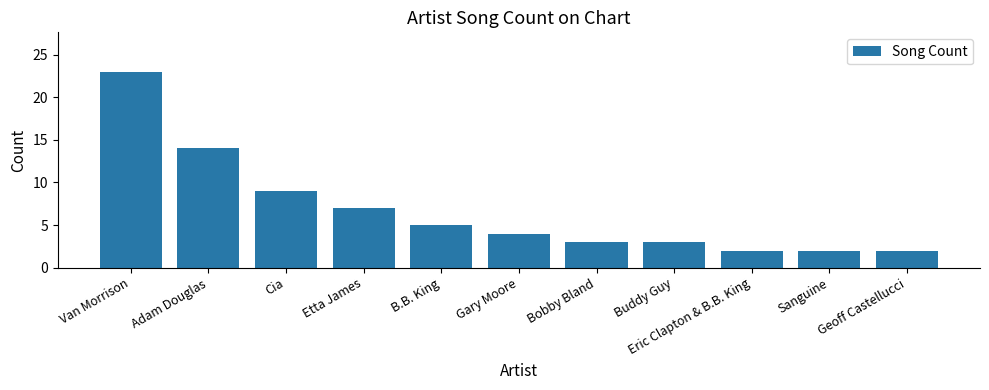

What is the average value?

7